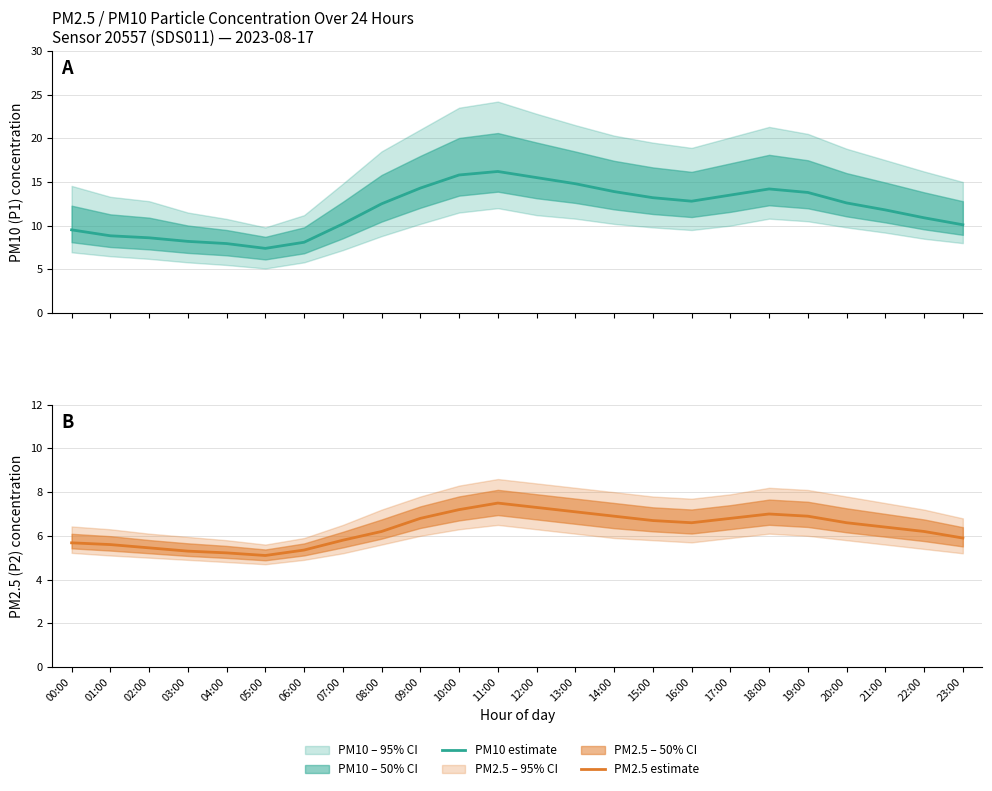

Does the chart have visible grid lines?

Yes